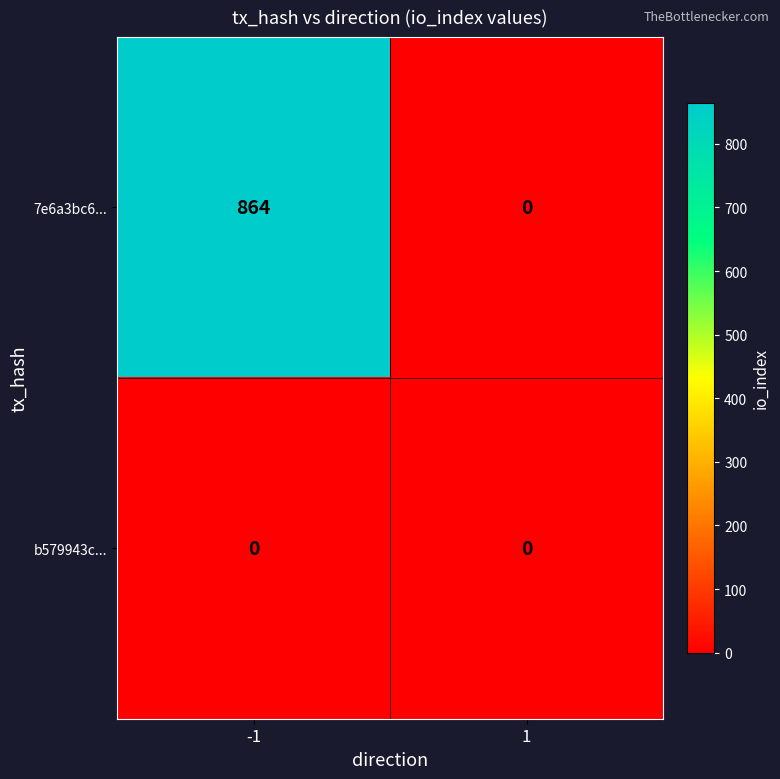

Reading right to left, transcribe all the data shown in this chart.

7e6a3bc6...: 1=0	-1=864
b579943c...: 1=0	-1=0